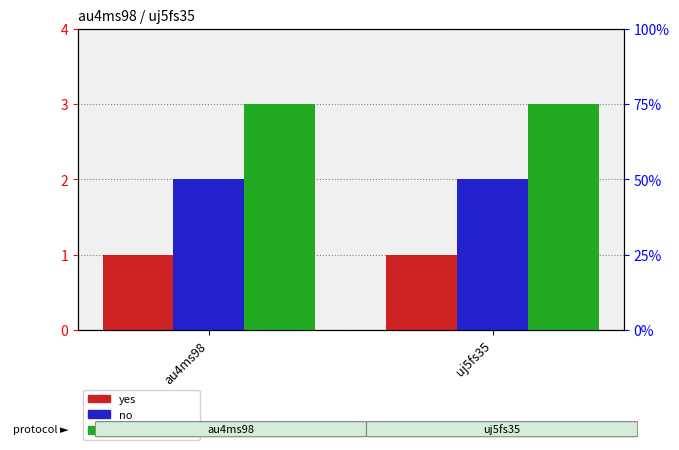

Which label corresponds to the largest value in the chart?

au4ms98